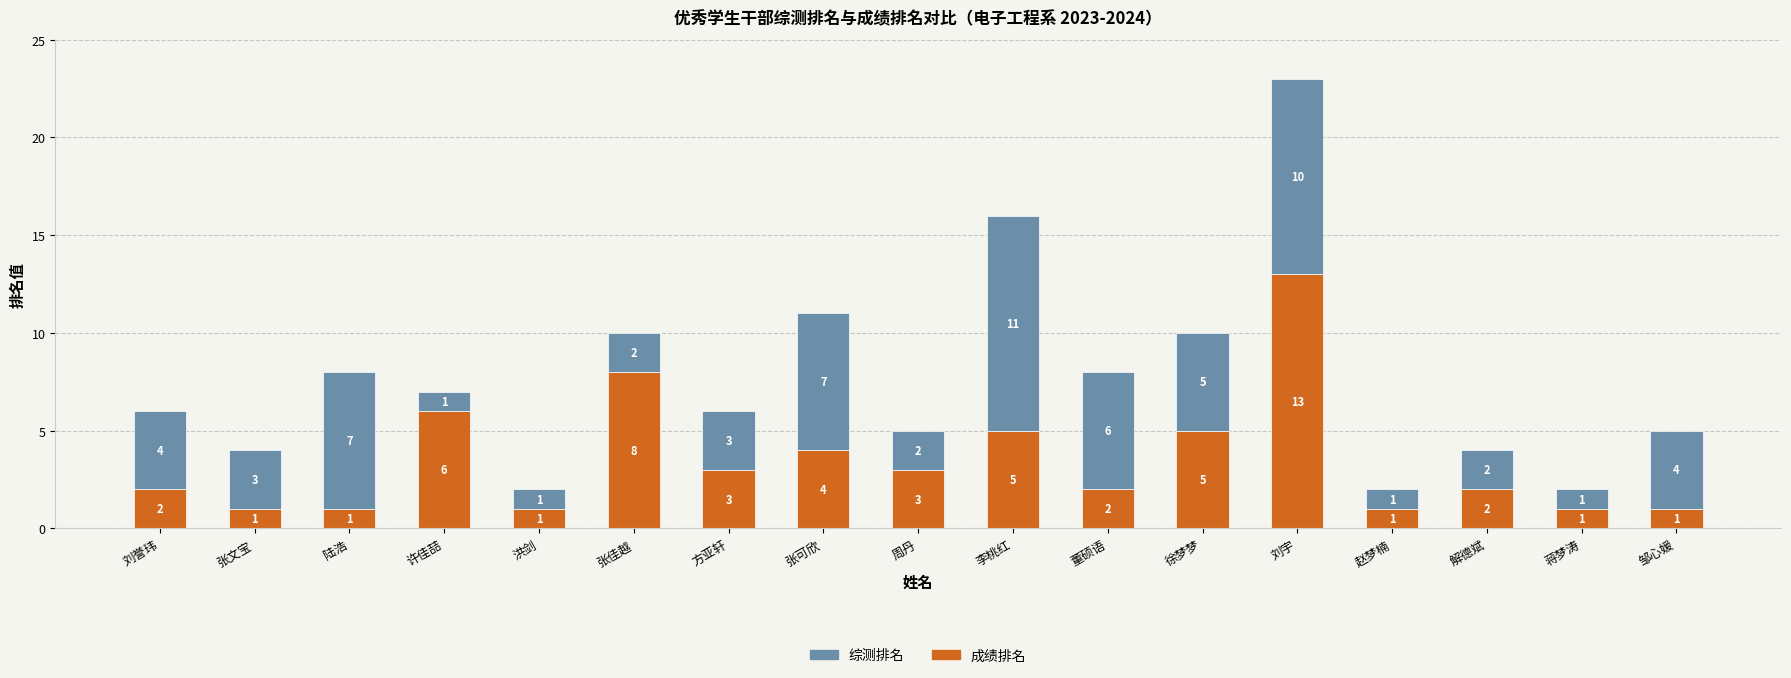

Reading left to right, transcribe the values for 成绩排名.

刘誉玮=2	张文宝=1	陆浩=1	许佳喆=6	洪剑=1	张佳越=8	方亚轩=3	张可欣=4	周丹=3	李桃红=5	董硕语=2	徐梦梦=5	刘宇=13	赵梦楠=1	解德斌=2	蒋梦涛=1	邹心媛=1